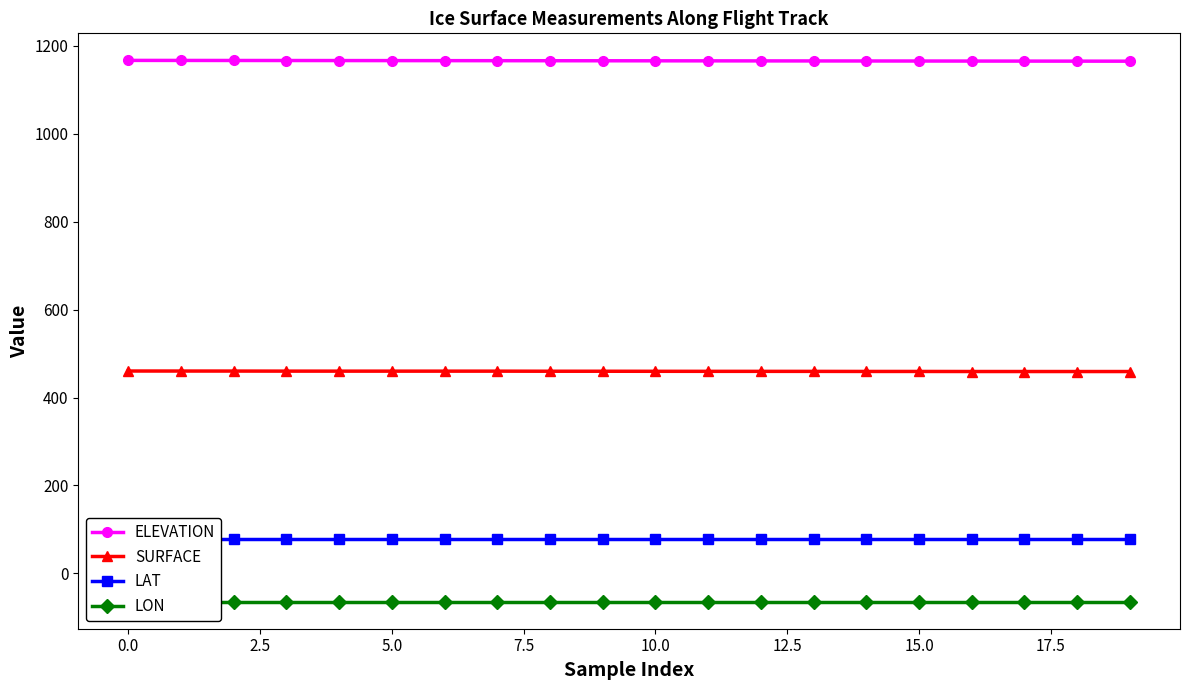

Does the chart have visible grid lines?

No